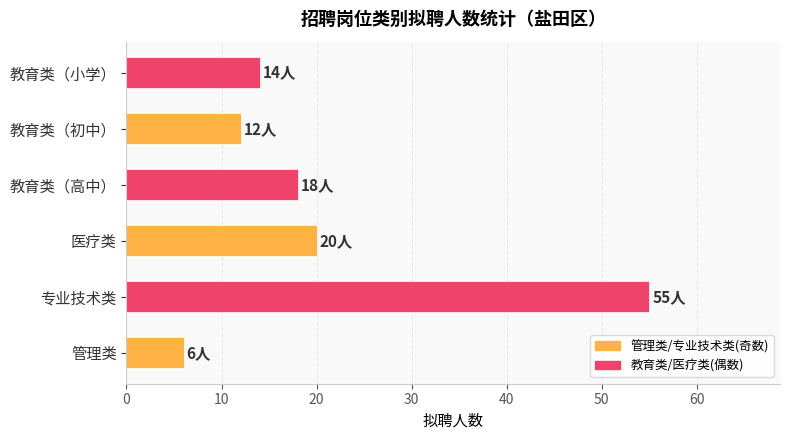

Are the bars horizontal?

Yes